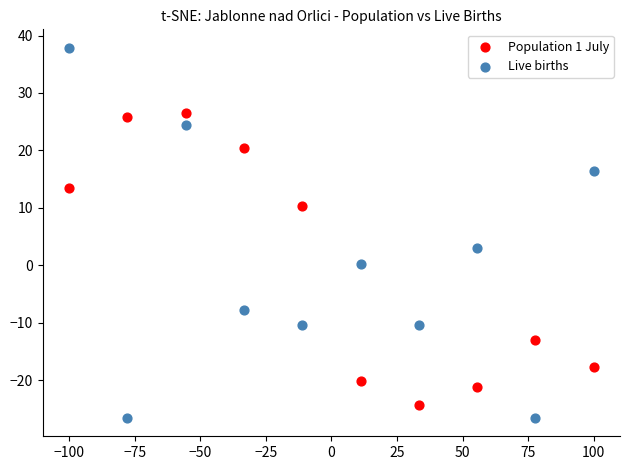

What are all the series names shown in the legend?

Population 1 July, Live births